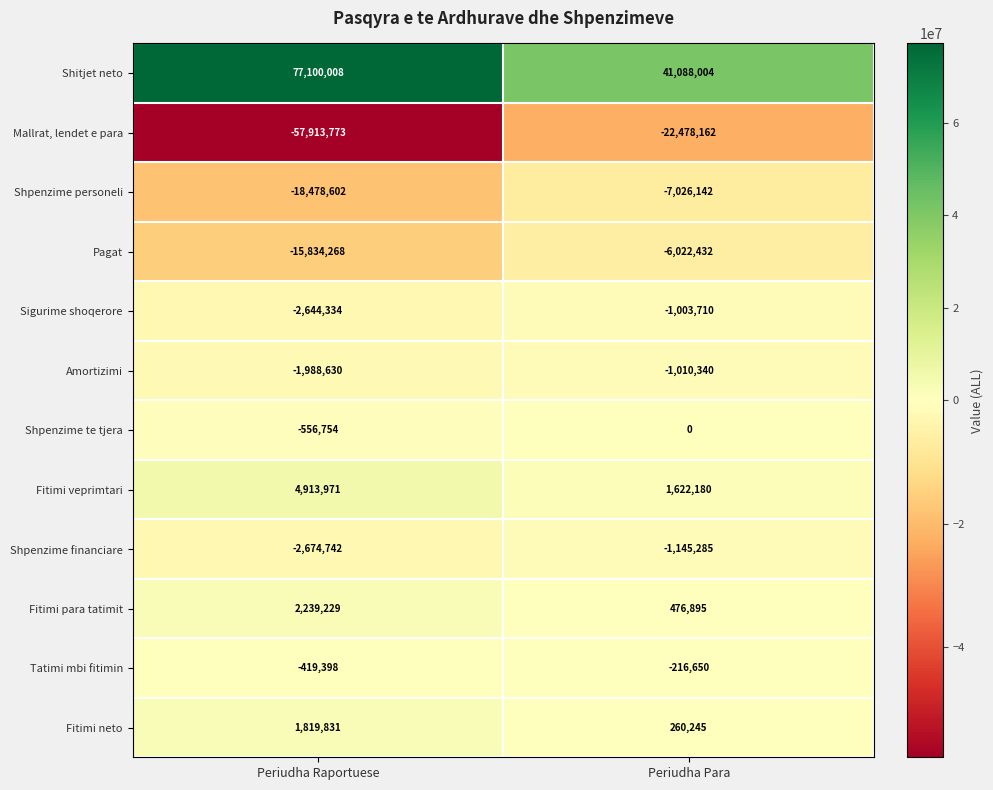

At which category is the sum across all series the highest?

Periudha Para